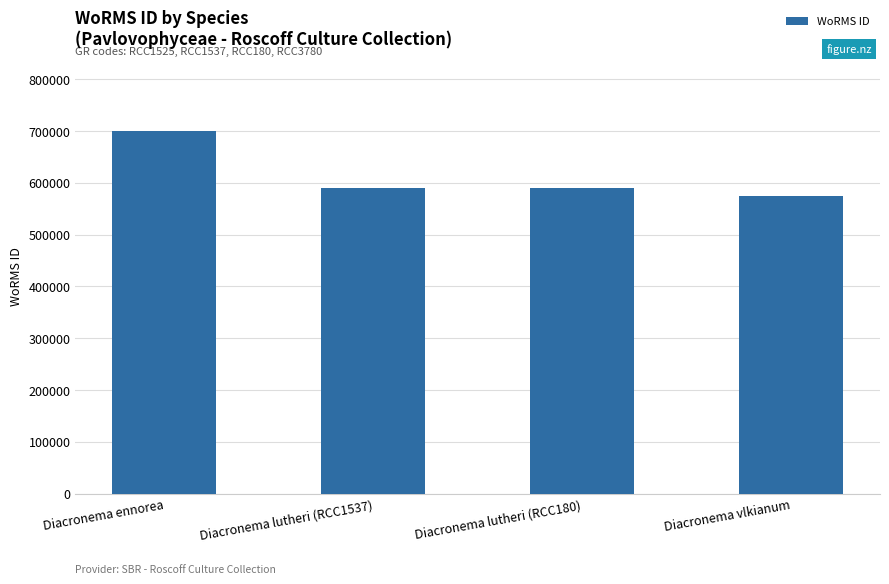

What is the smallest value displayed?

573854